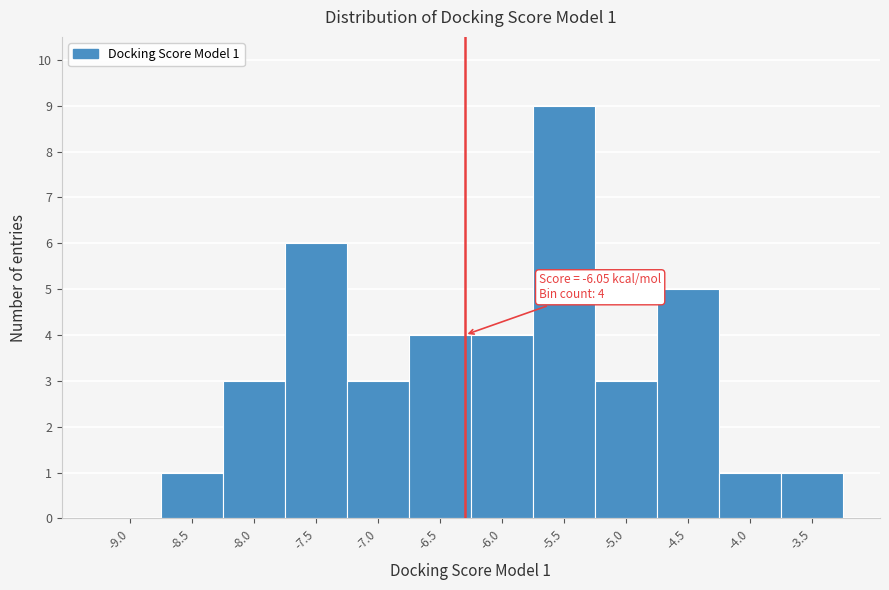

Reading left to right, list all the values displayed in this chart.

-9.0=0	-8.5=1	-8.0=3	-7.5=6	-7.0=3	-6.5=4	-6.0=4	-5.5=9	-5.0=3	-4.5=5	-4.0=1	-3.5=1